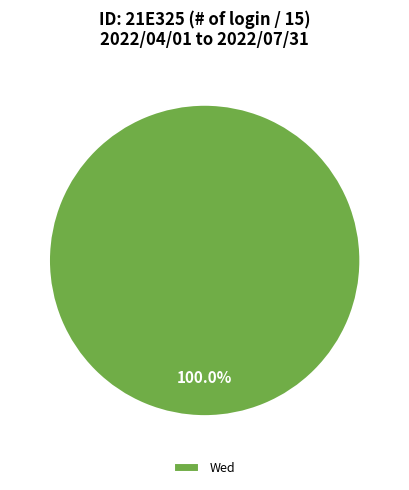

Which slice represents more than half of the pie?

Wed